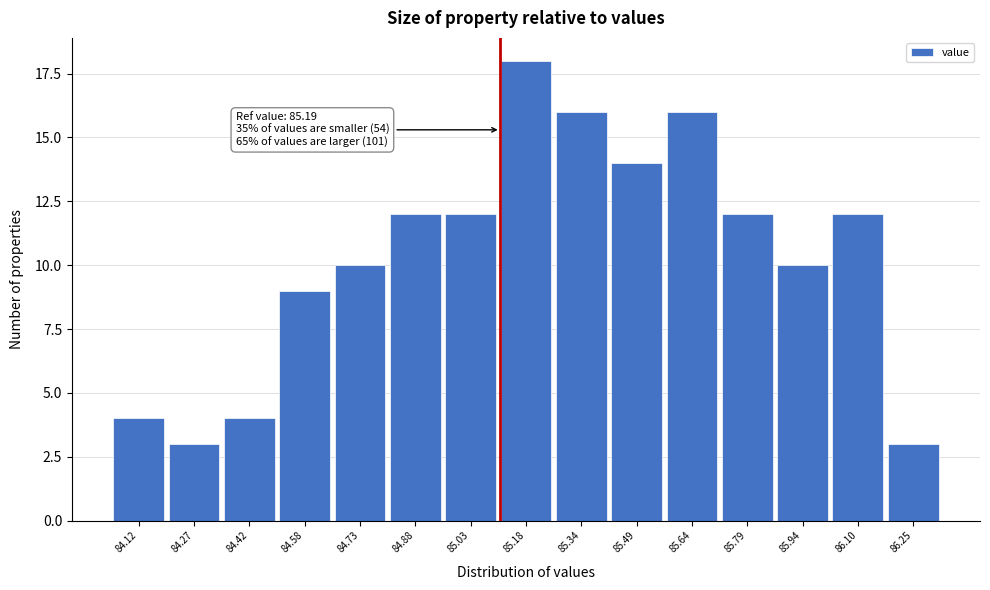

Reading right to left, transcribe all the data shown in this chart.

86.25=3	86.10=12	85.94=10	85.79=12	85.64=16	85.49=14	85.34=16	85.18=18	85.03=12	84.88=12	84.73=10	84.58=9	84.42=4	84.27=3	84.12=4